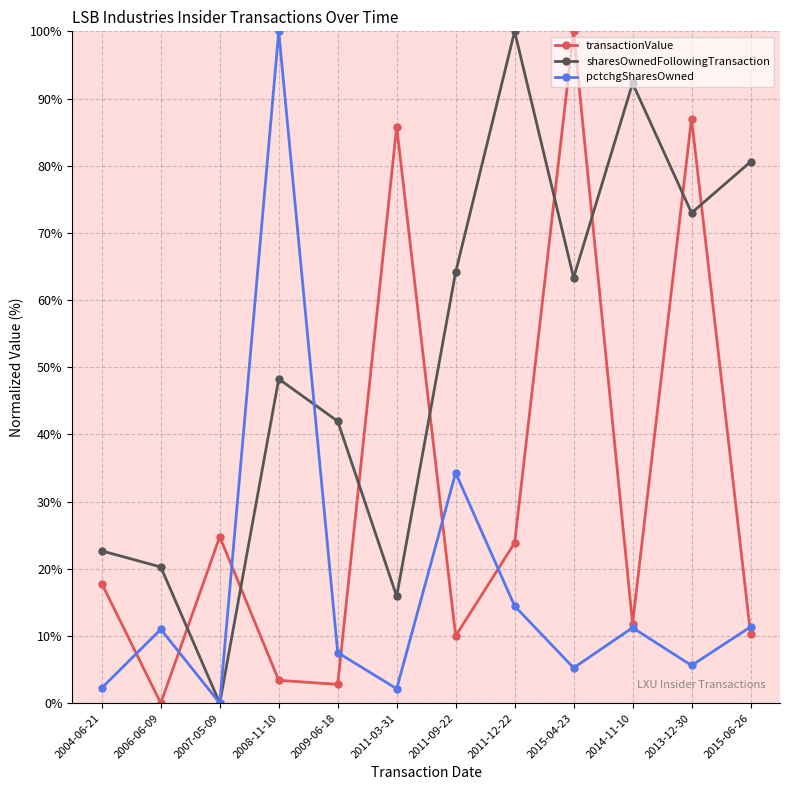

Is the value of pctchgSharesOwned at 2014-11-10 greater than the value of sharesOwnedFollowingTransaction at 2011-12-22?

No